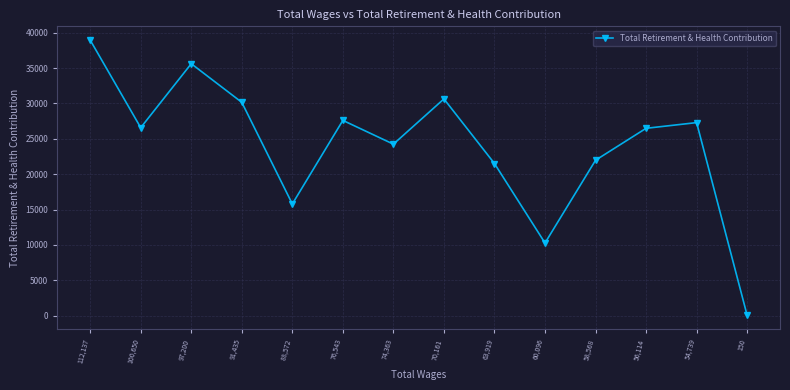

How many distinct data groups are displayed?

1